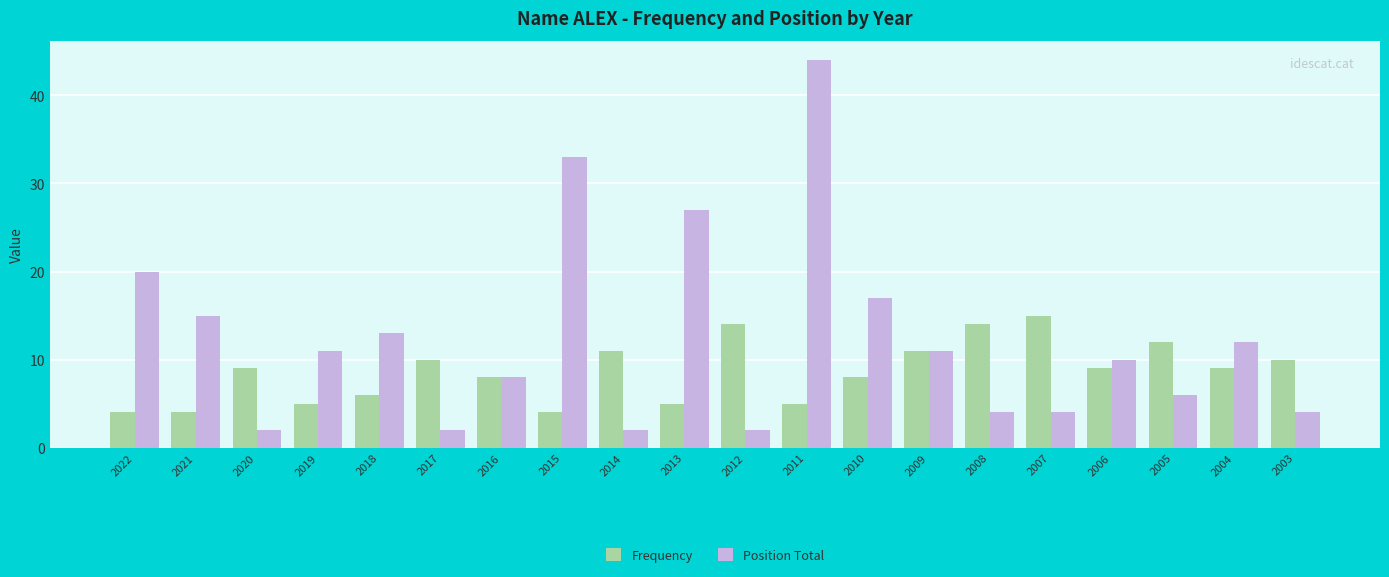

At which label is Position Total closest to 23?

2022